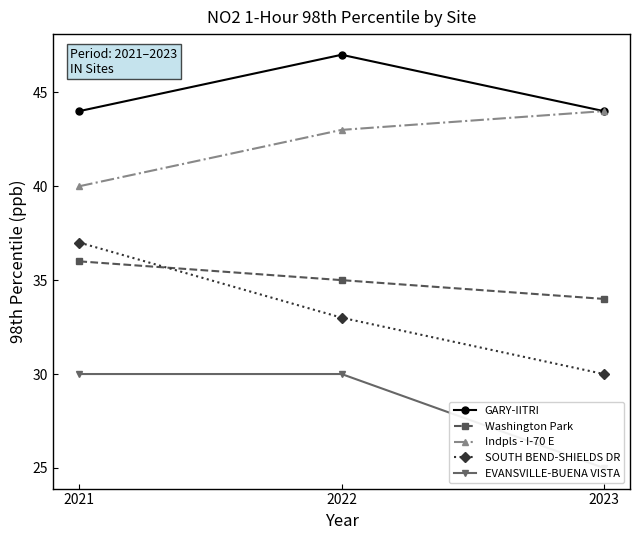

The EVANSVILLE-BUENA VISTA series shows 30 at 2022. True or false?

True